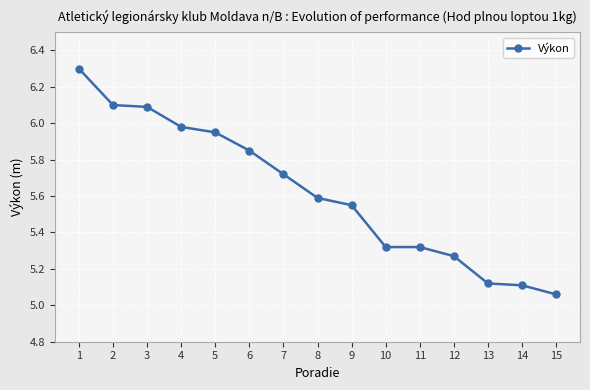

The chart shows a value of 5.1 at 13. True or false?

True